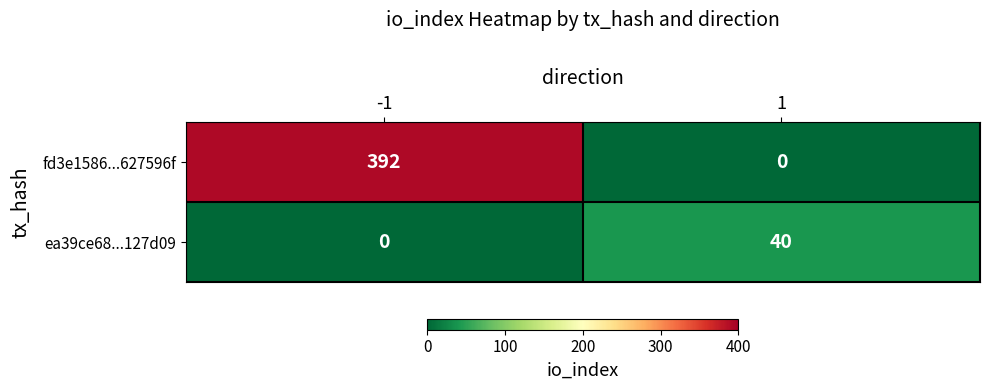

Which series changed the most between -1 and 1?

fd3e1586...627596f